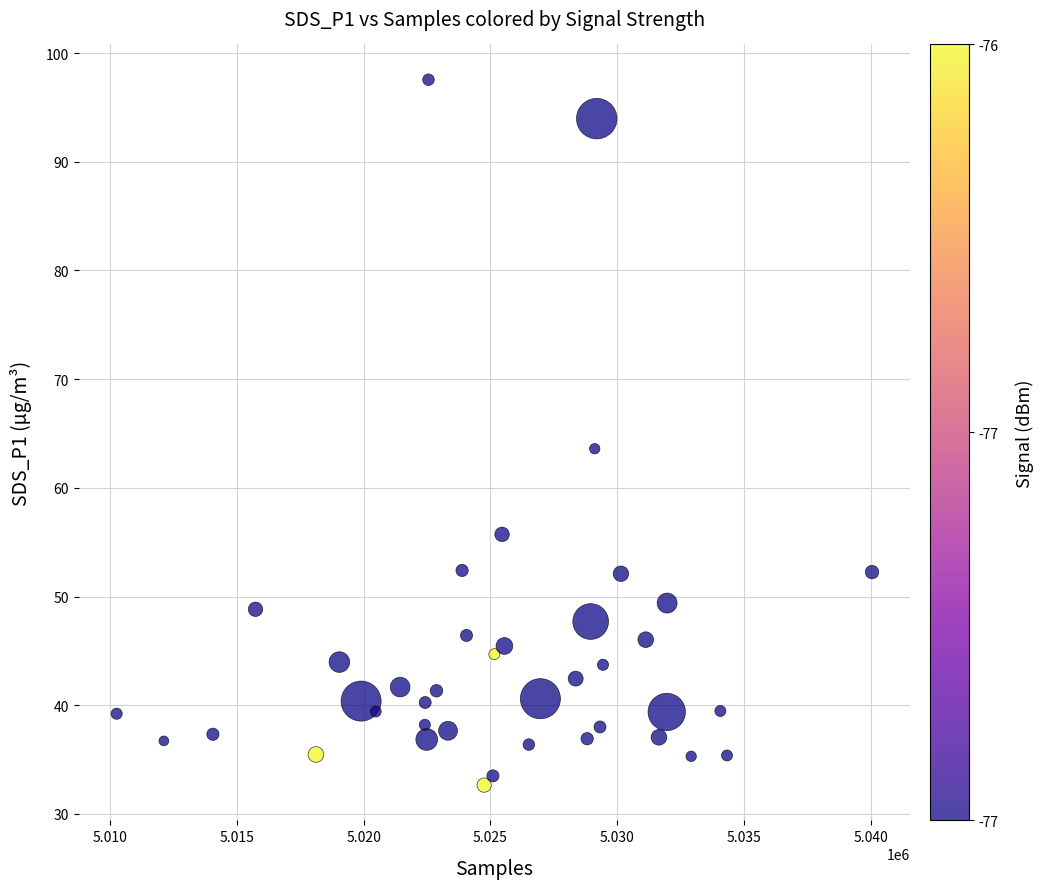

What Y value in the scatter plot is closest to 65?

63.6